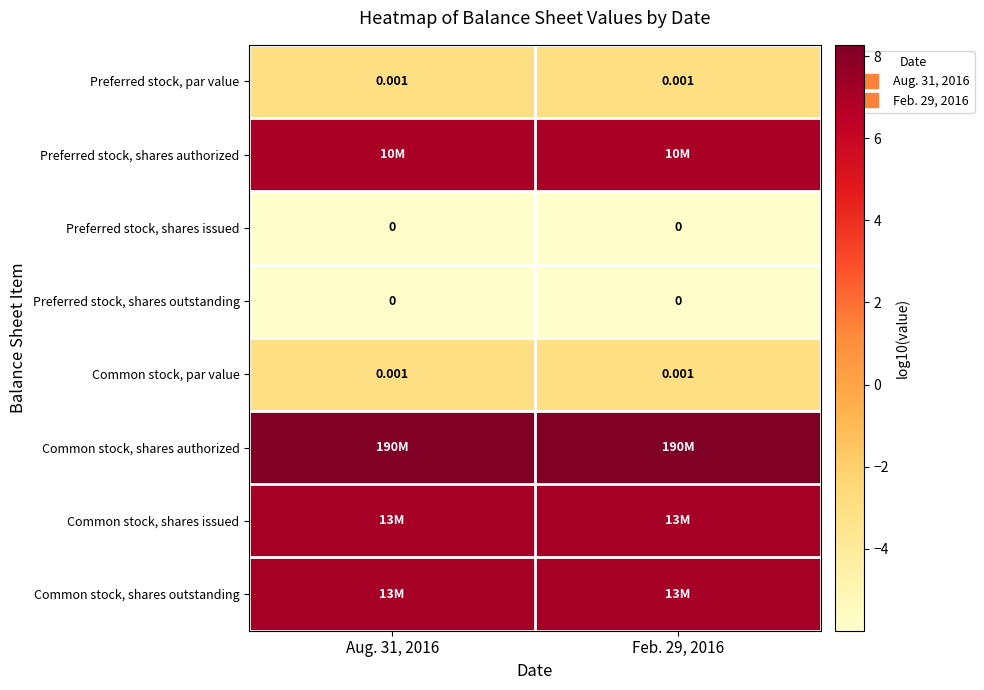

Rank the categories by Preferred stock, shares authorized value from highest to lowest.

Aug. 31, 2016, Feb. 29, 2016